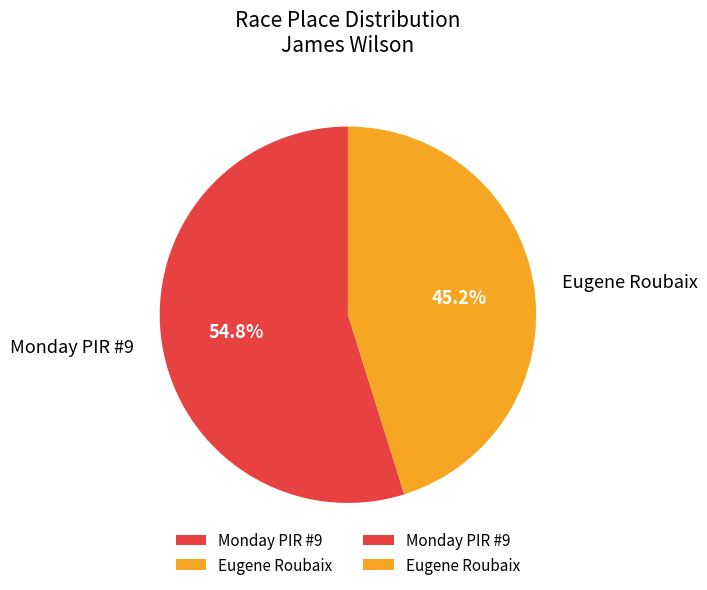

Which slice is the smallest?

Eugene Roubaix